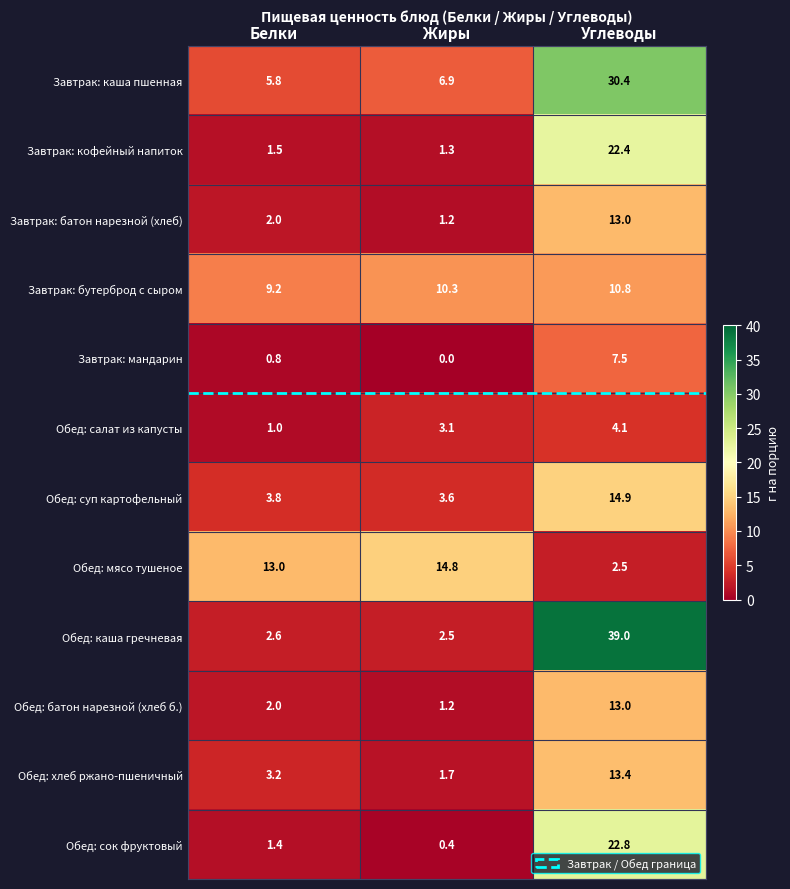

What is the greatest value displayed?

39.0